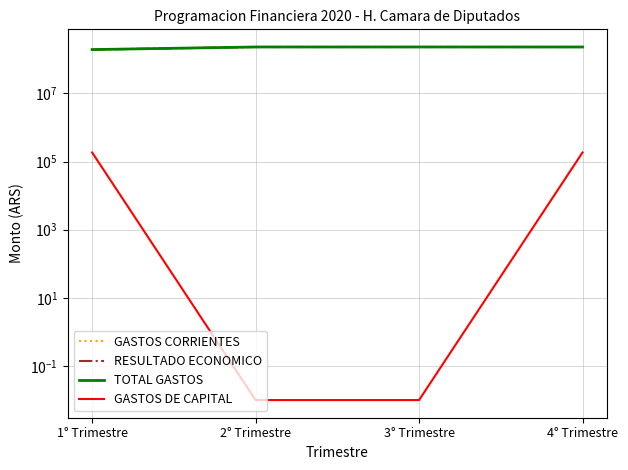

What is the label of the 2nd point from the right?

3° Trimestre